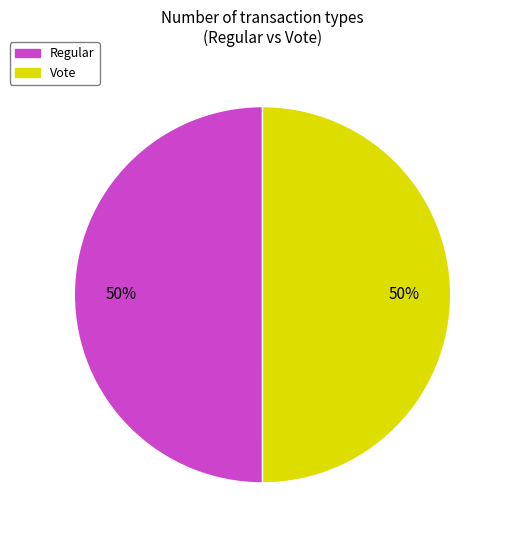

What percentage is the Vote slice, to the nearest percent?

50%